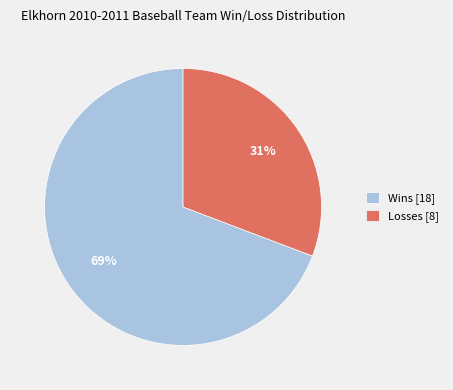

True or false: Losses [8] accounts for 31% of the total.

True